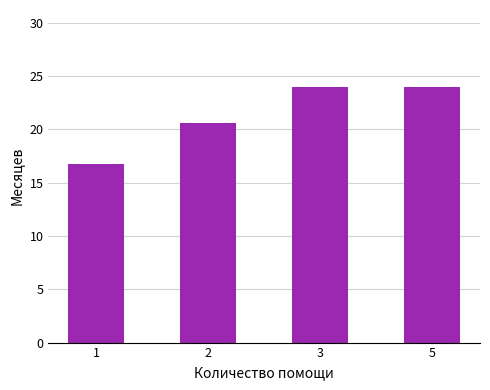

What is the change in value from 1 to 5?

+7.2